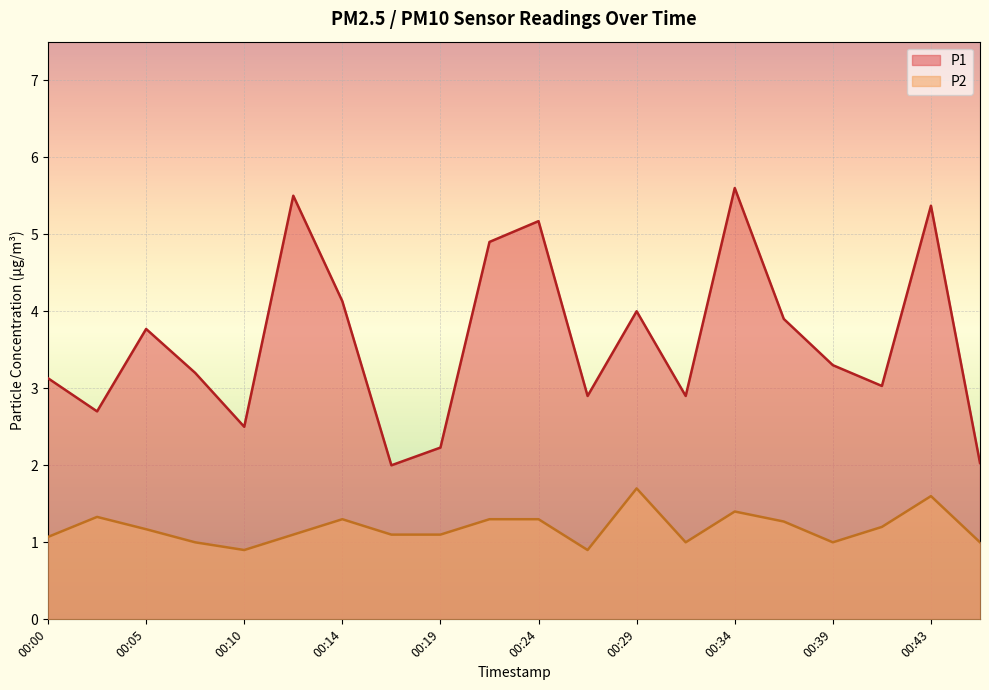

How many values in the P2 series exceed 1?

14